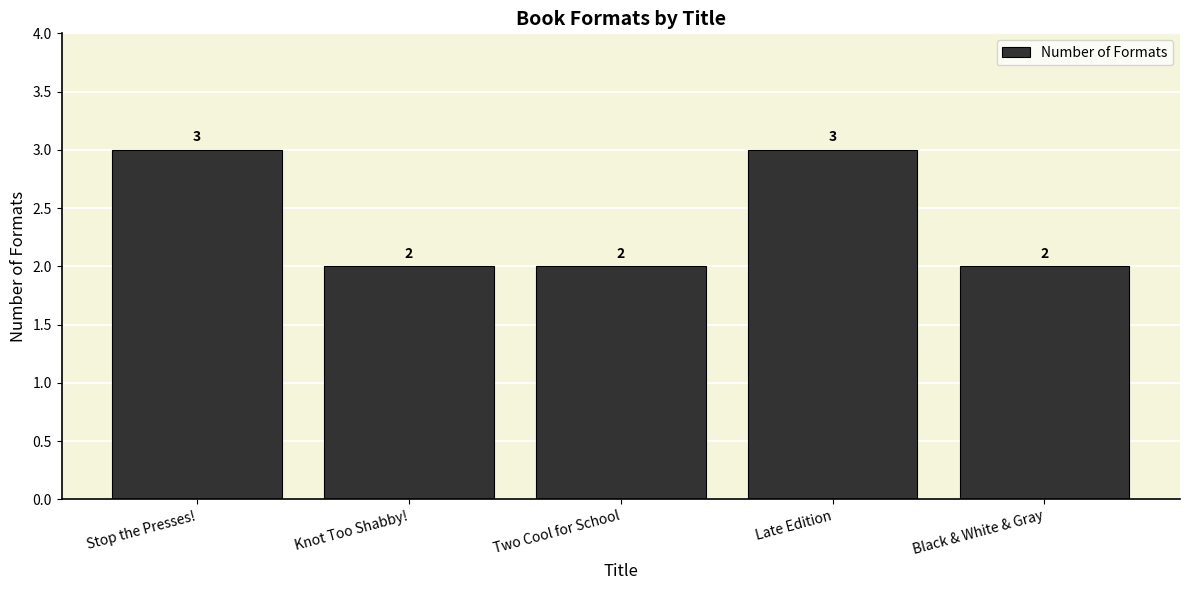

What is the sum of the values at Knot Too Shabby! and Two Cool for School?

4